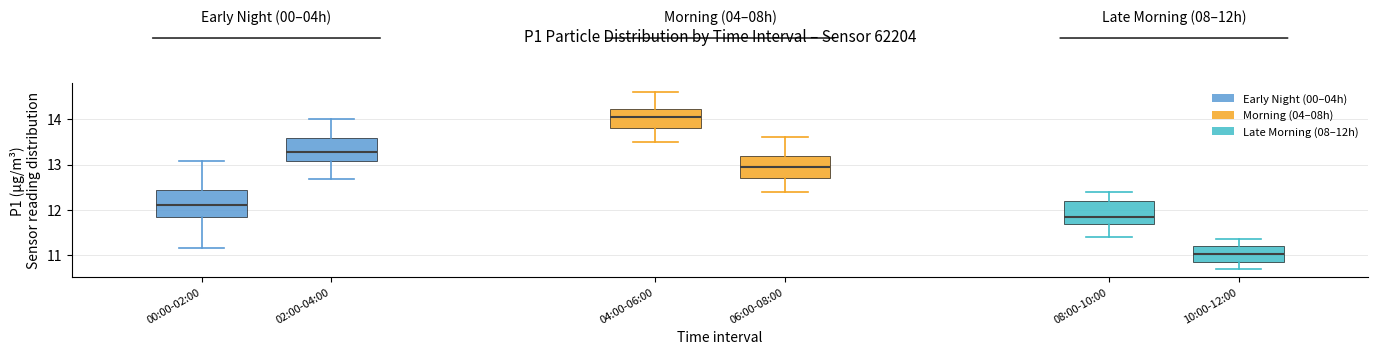

Which box's median line is the lowest?

10:00-12:00